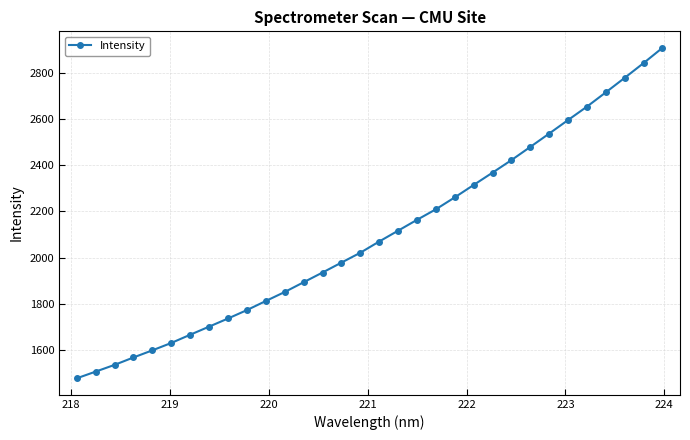

Does the chart display data point markers on the line(s)?

Yes